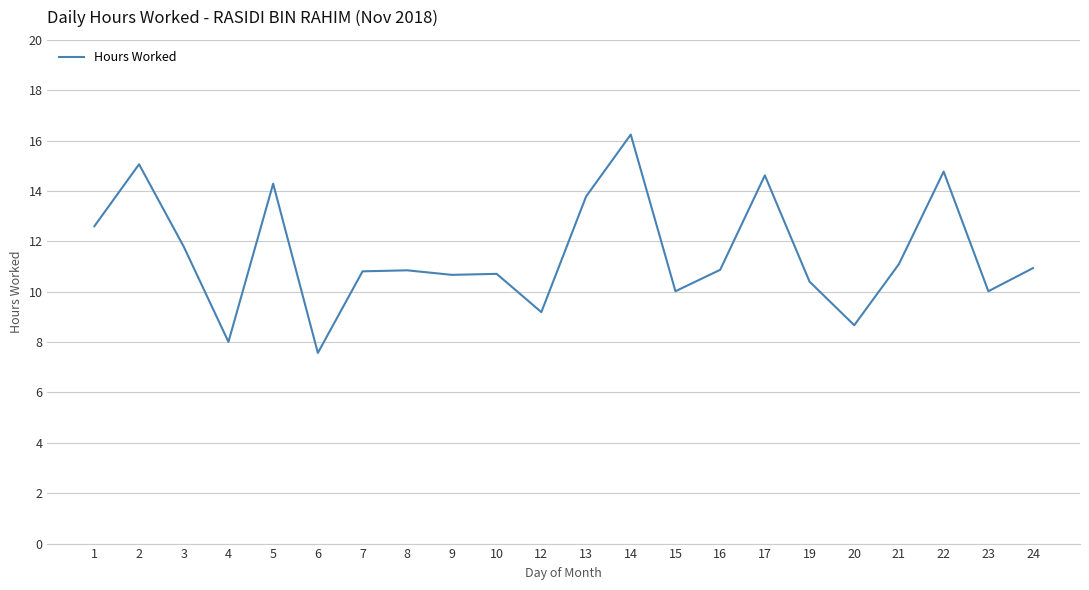

What is the ratio of the value at 5 to the value at 4?

1.8